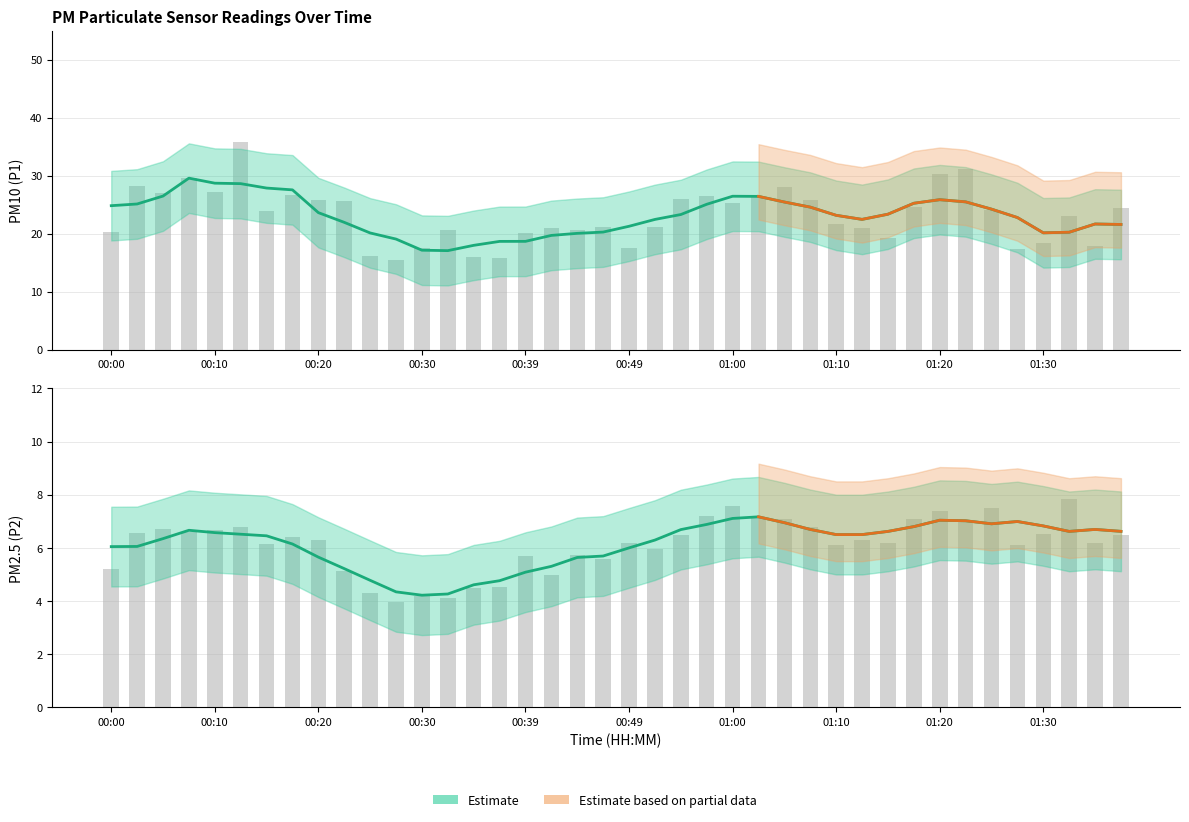

How many bars are there in total?

80